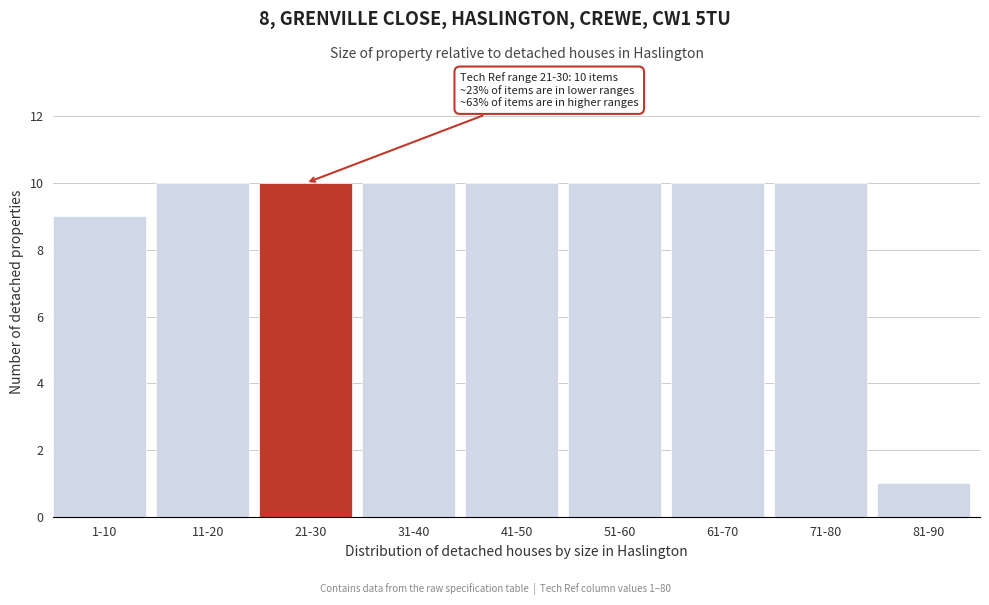

Reading left to right, extract all data points from this chart.

9	10	10	10	10	10	10	10	1